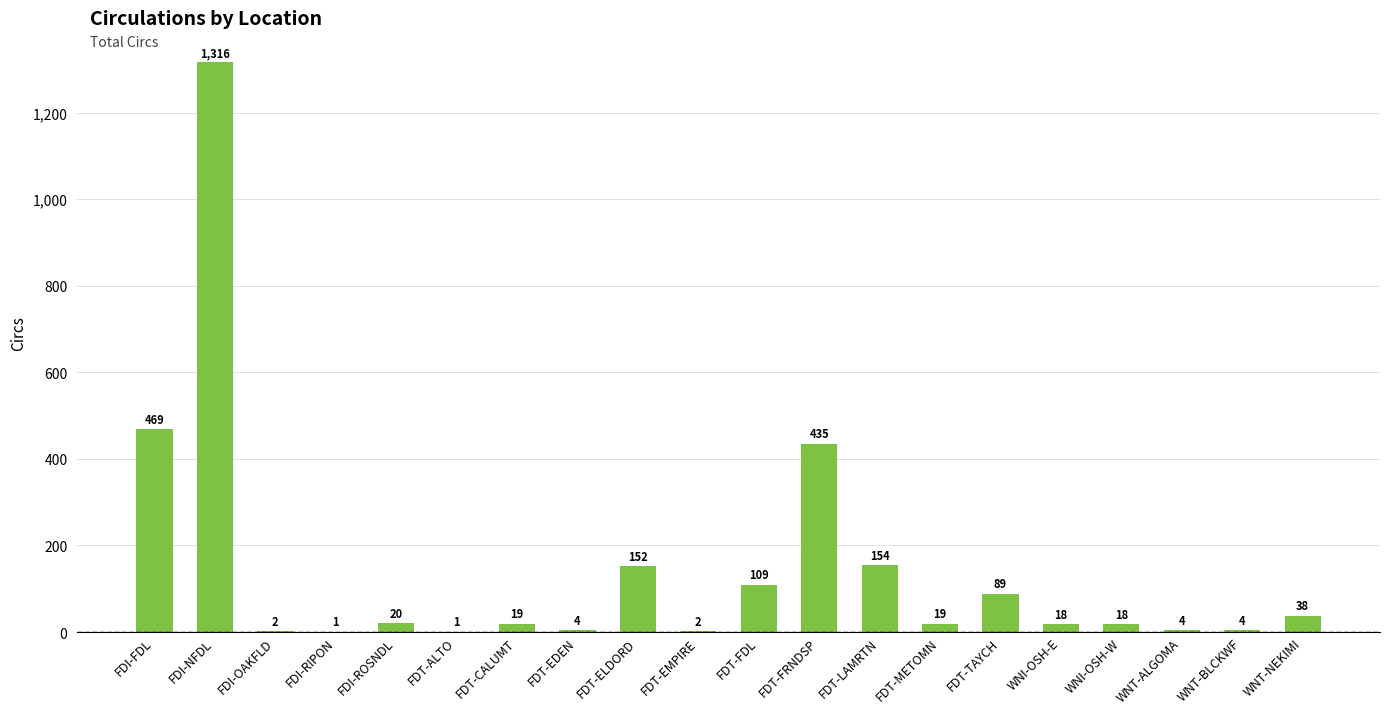

Are the bars horizontal?

No